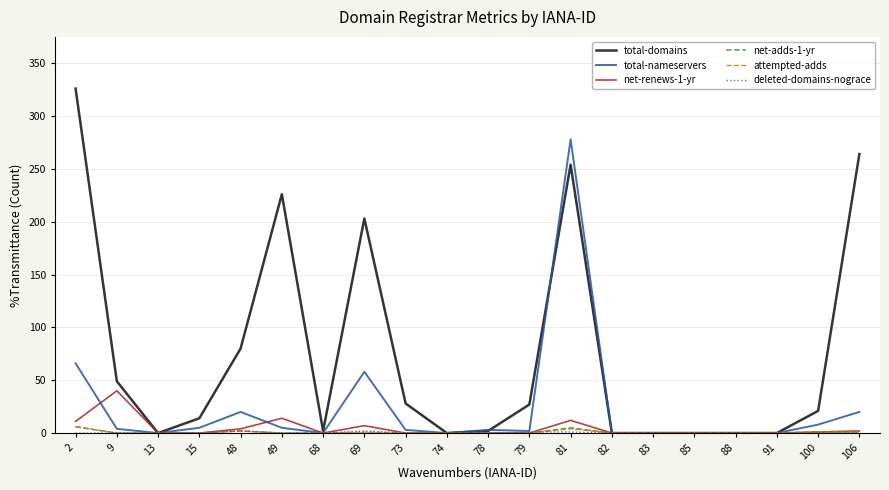

What is the maximum value shown in the chart?

326